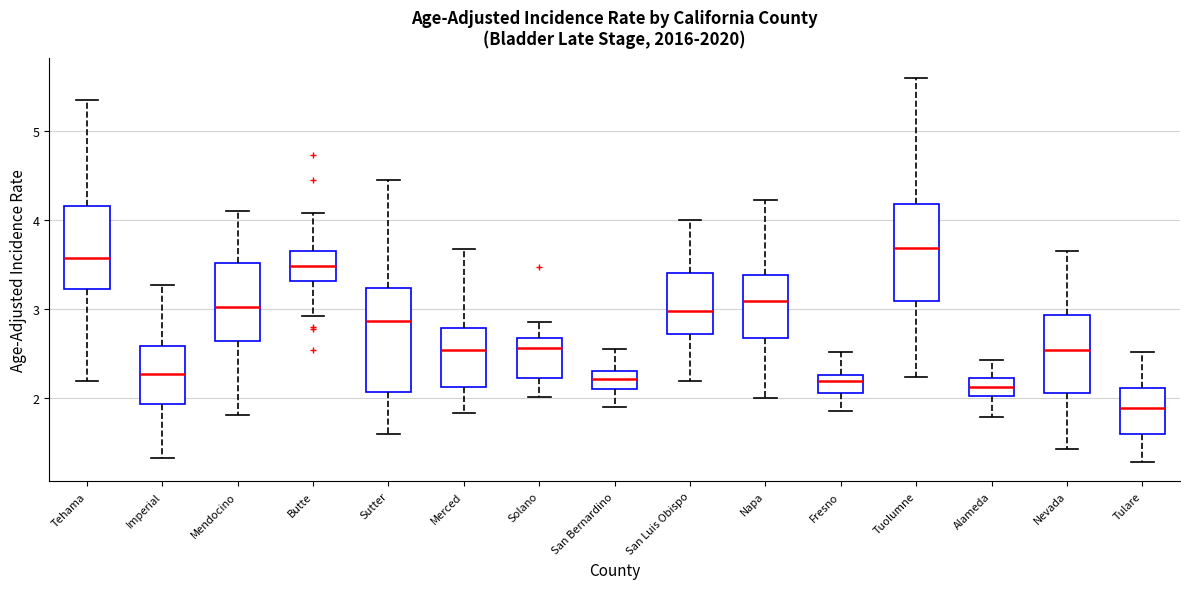

Which box's median line is the lowest?

Tulare